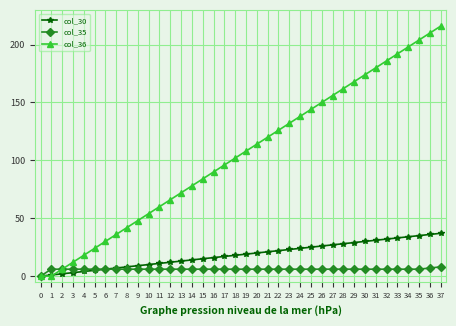

How many positive values does the col_30 series have?

37